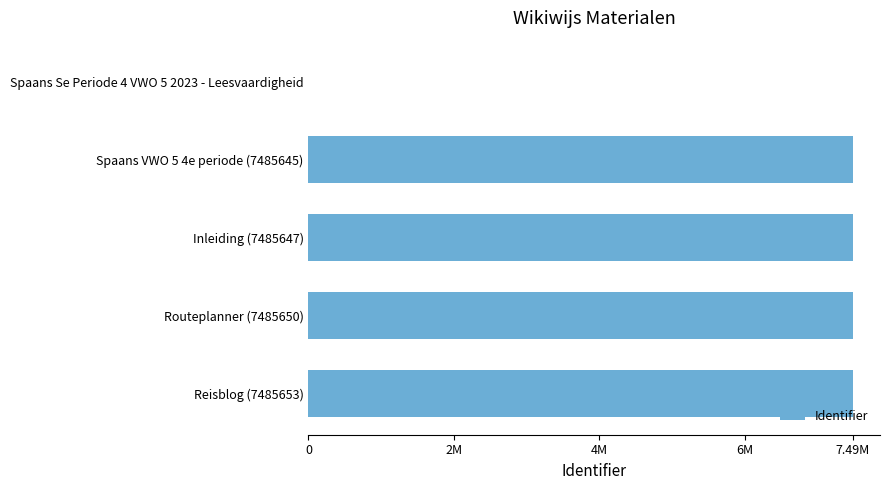

Count the number of values greater than 7485647.

2